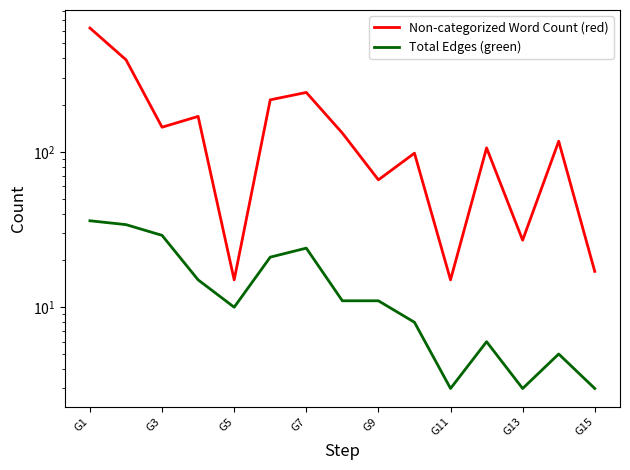

Between G5 and G1, which is larger?

G1